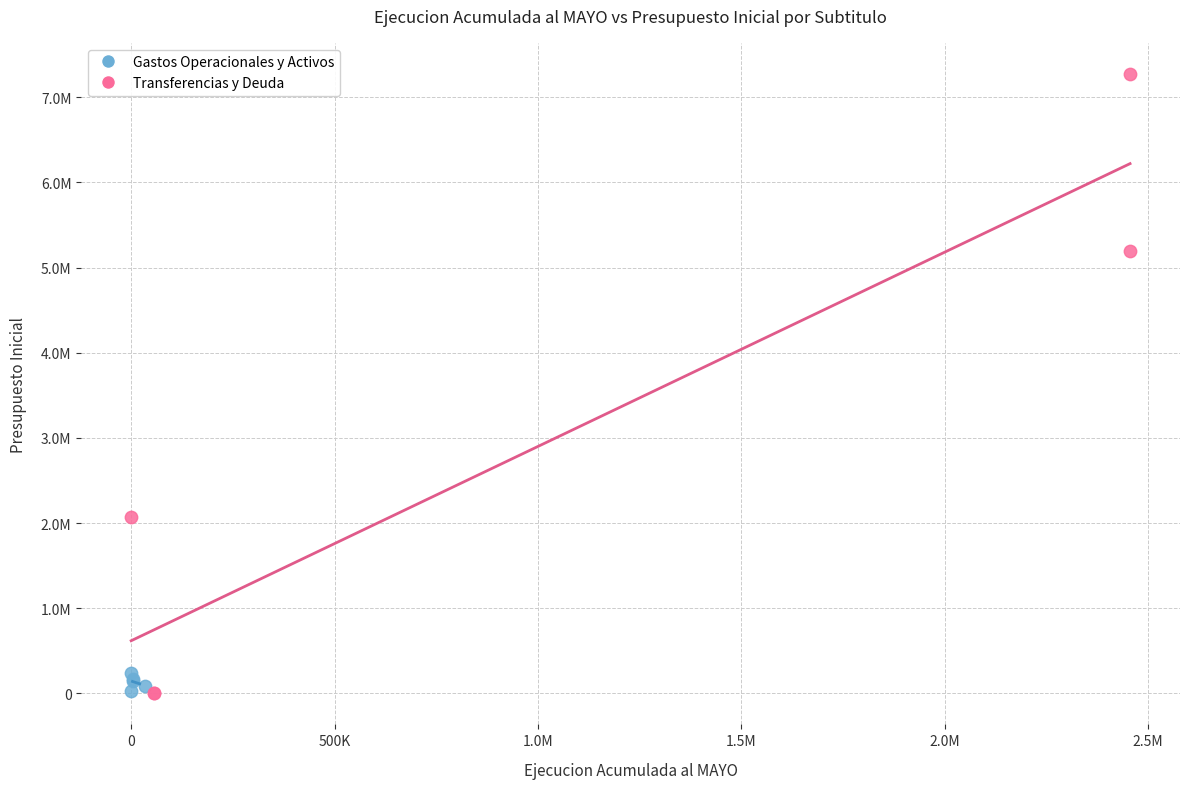

What are all the series names shown in the legend?

Gastos Operacionales y Activos, Transferencias y Deuda